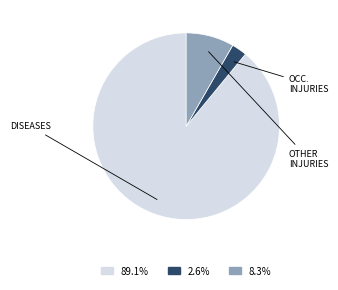

Is there a majority slice in this chart?

Yes